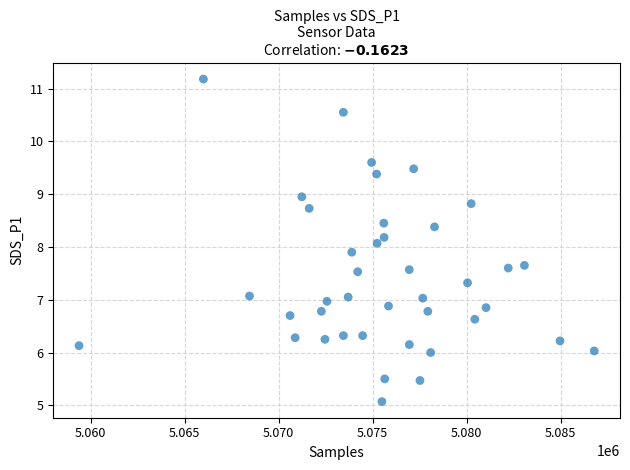

What is the range of Y values (max minus min)?

6.1